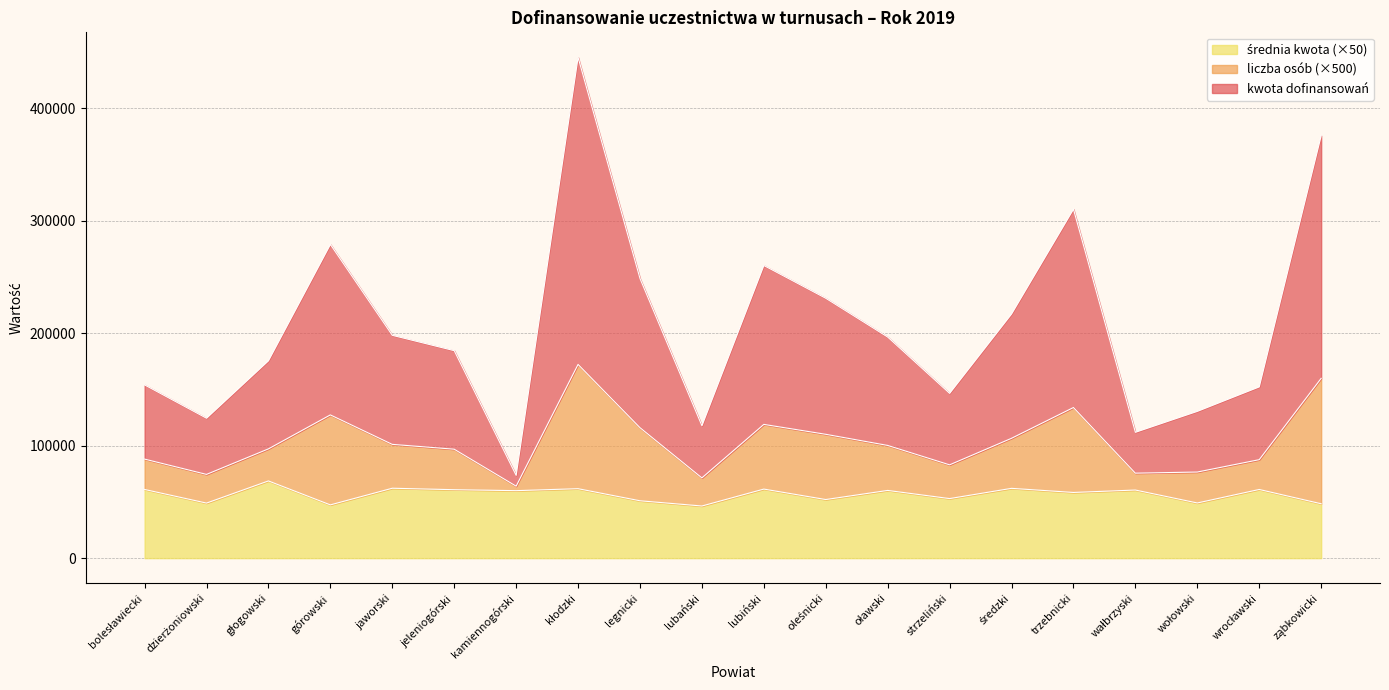

Between kłodzki and oławski, which series saw the biggest shift?

kwota dofinansowań